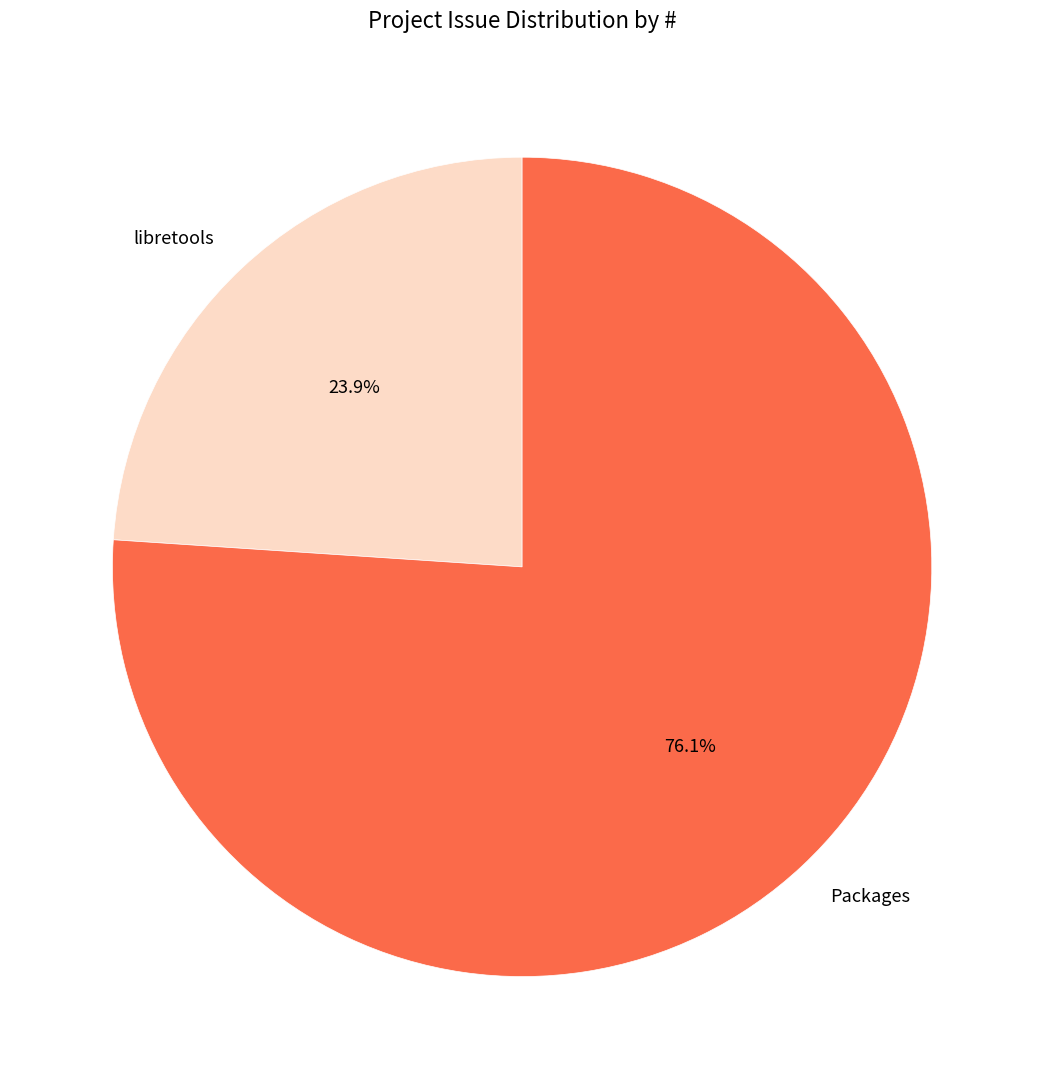

Combined, what portion of the pie is libretools and Packages?

100.0%